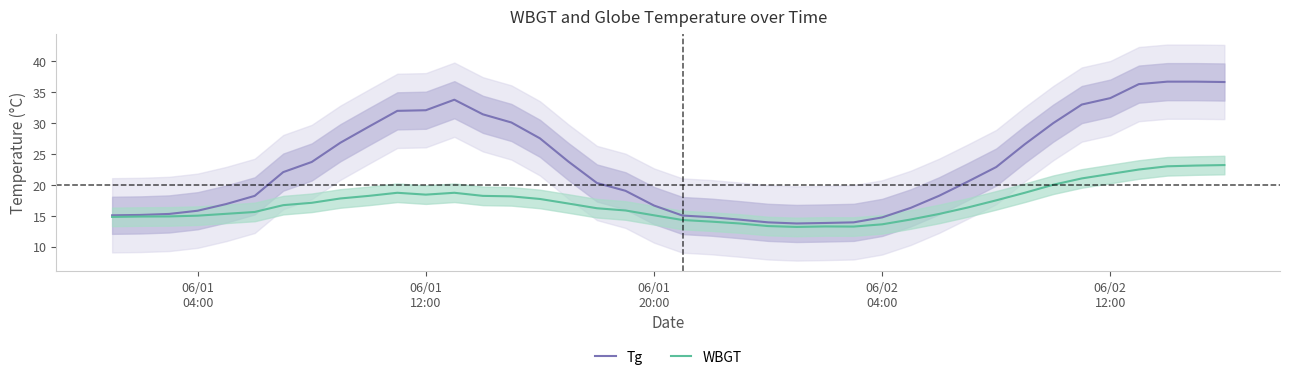

What is the maximum value for WBGT?

23.3